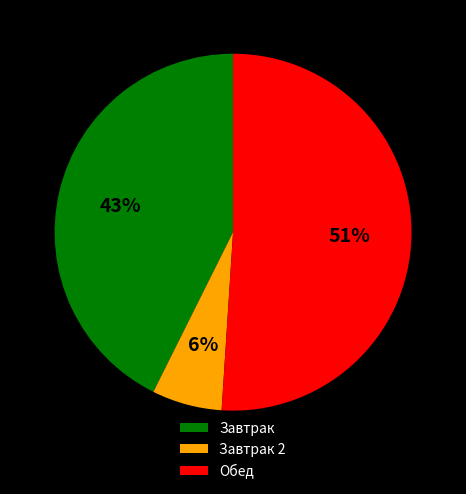

What percentage is the Завтрак 2 slice, to the nearest percent?

6%